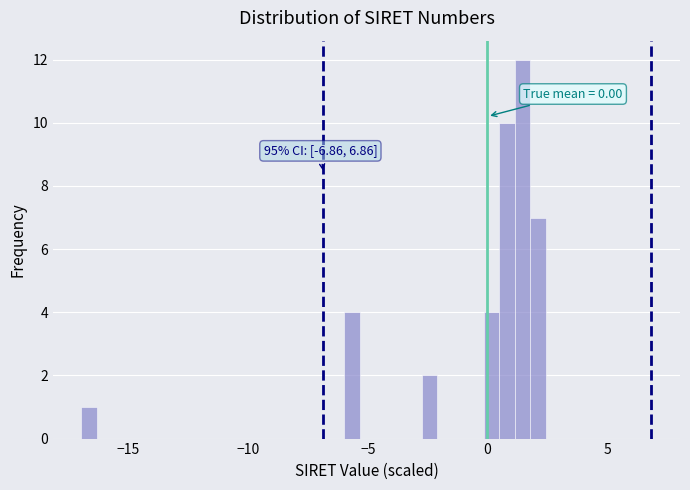

Read against the x-axis, roughly where is the centre of the tallest bar?

1.5